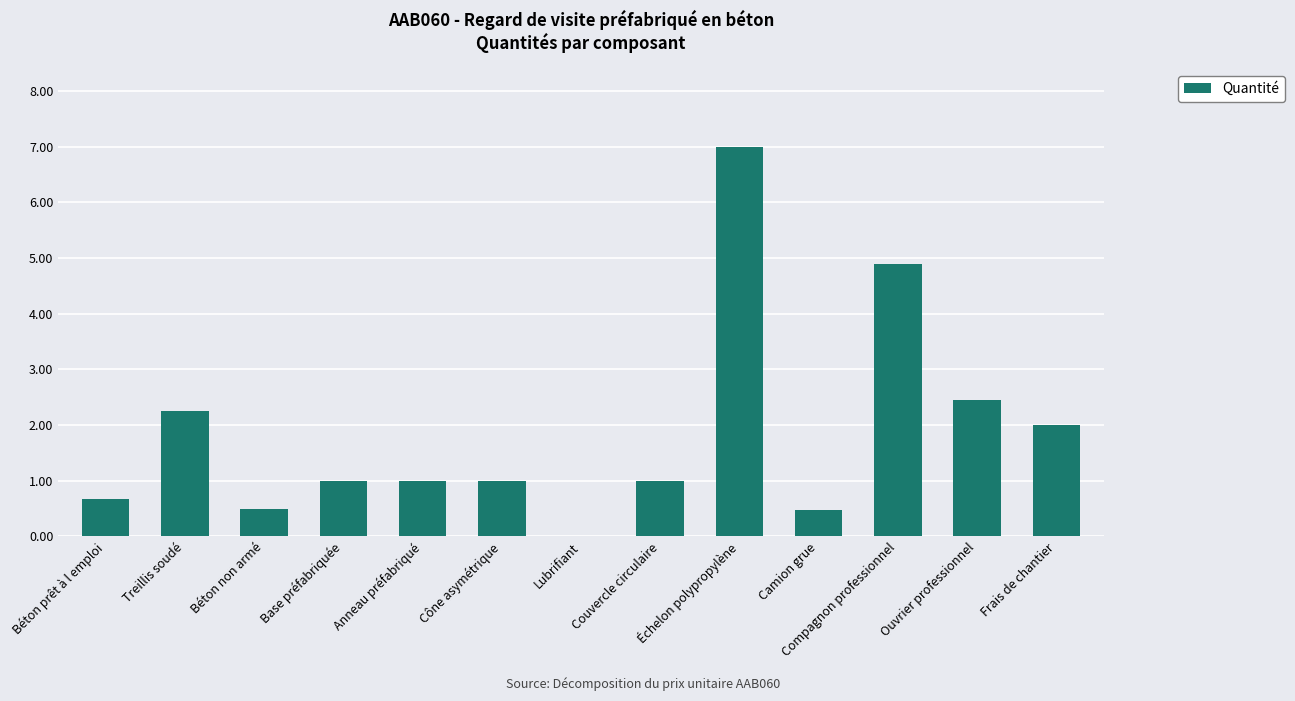

Are the bars horizontal?

No